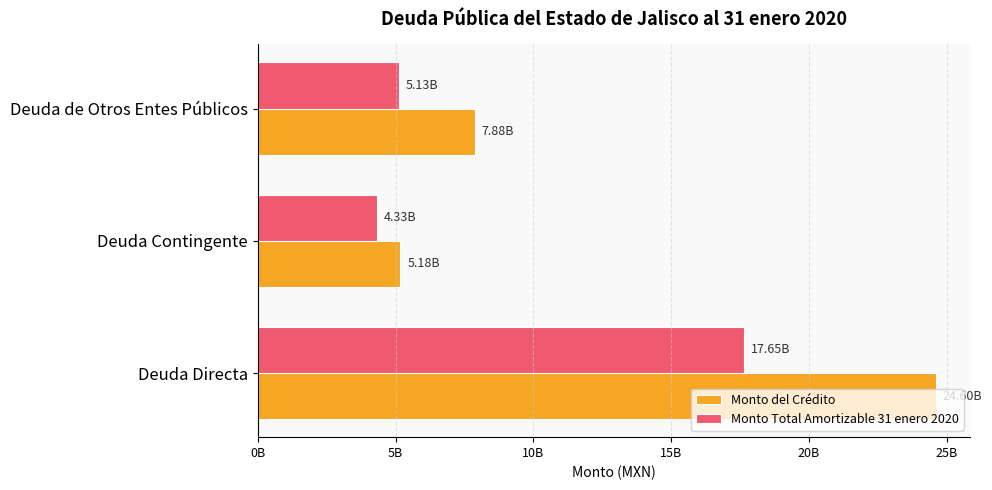

At which label is Monto Total Amortizable 31 enero 2020 closest to 10989655403?

Deuda de Otros Entes Públicos